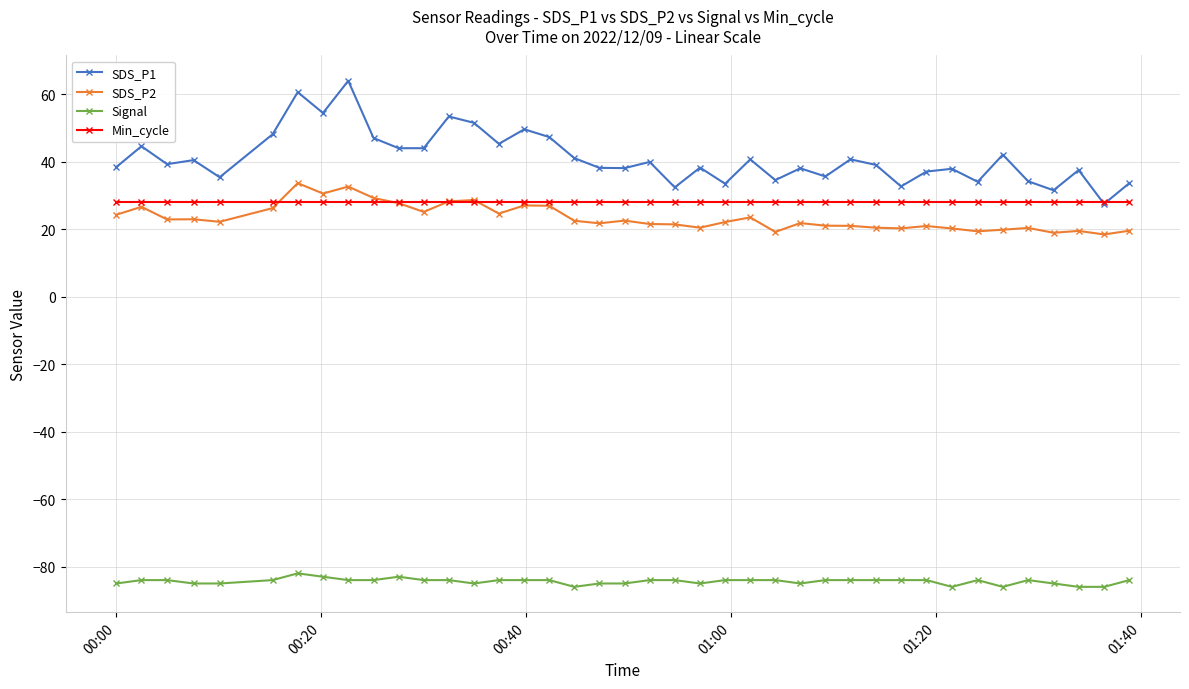

What is the maximum value for SDS_P1?

63.9